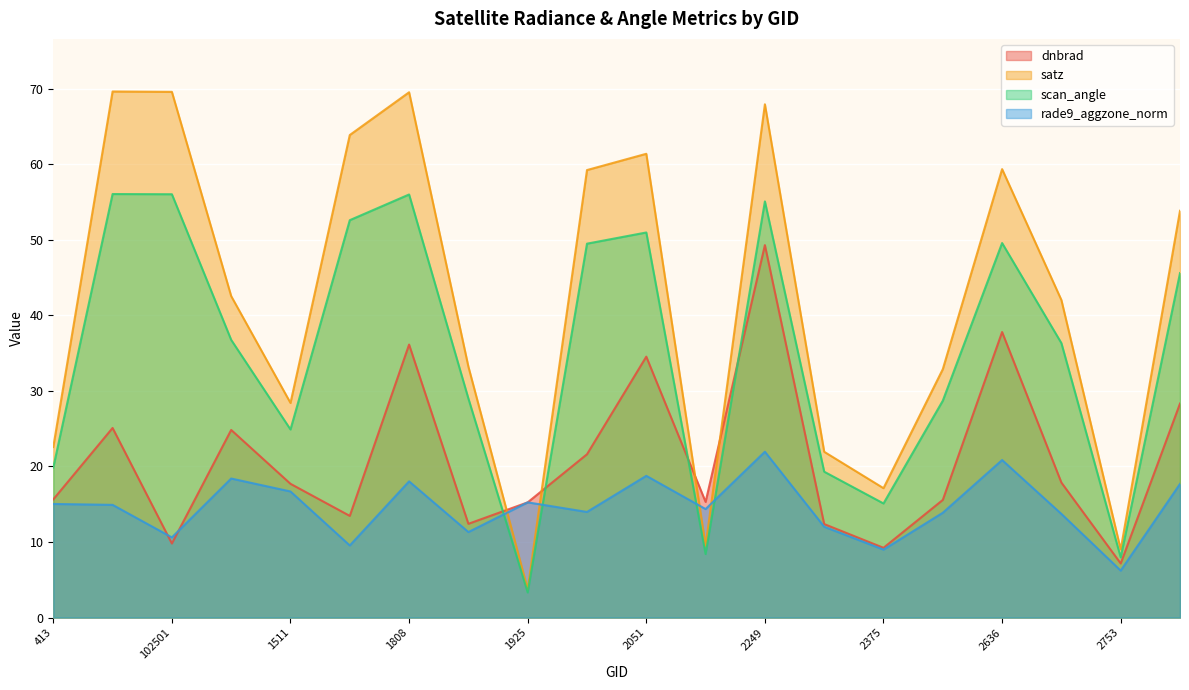

At which category does dnbrad reach its first local peak?

530